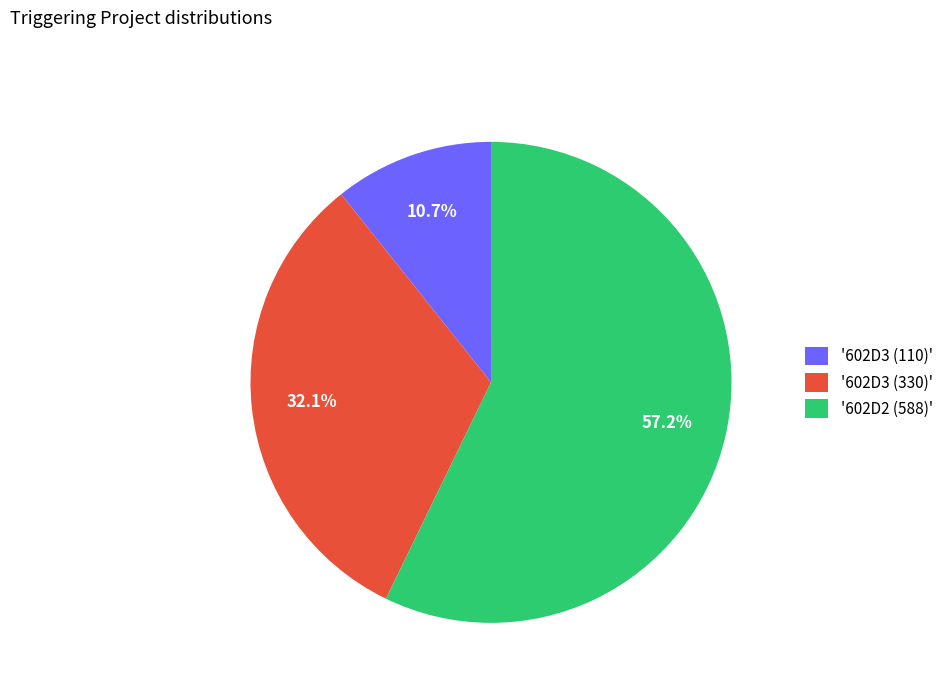

Between '602D3 (110)' and '602D2 (588)', which is larger?

'602D2 (588)'